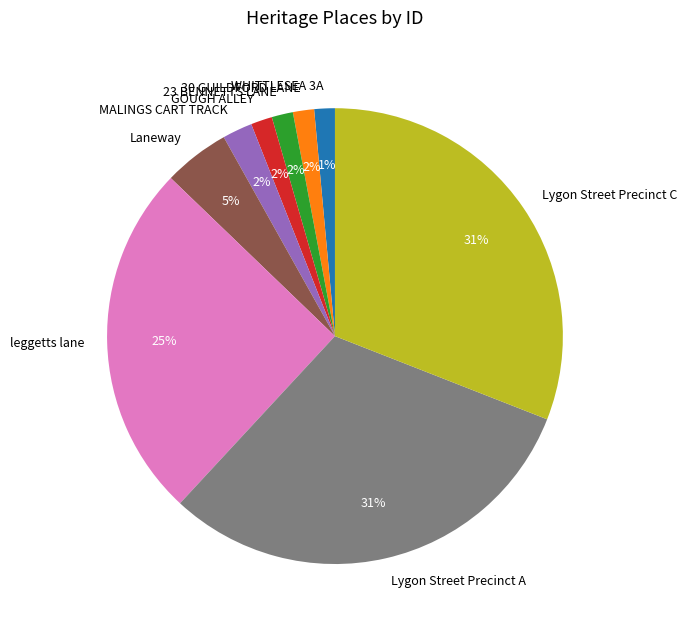

To the nearest percent, what is the difference between the Lygon Street Precinct A and GOUGH ALLEY slice percentages?

29%